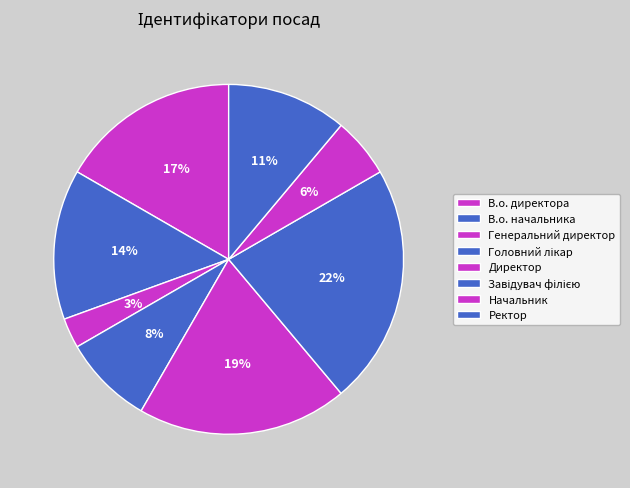

How many slices are in this pie chart?

8